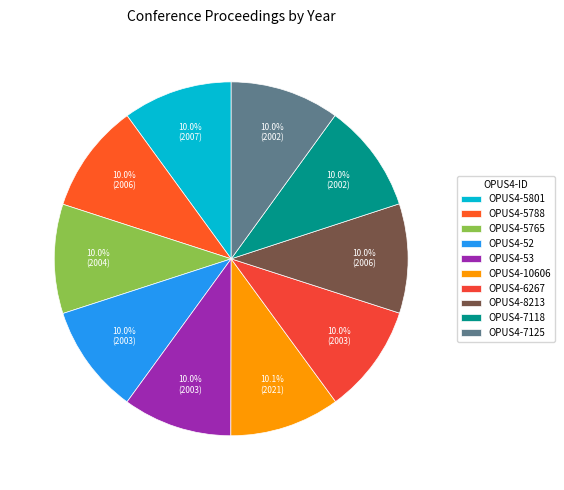

How many slices are in this pie chart?

10